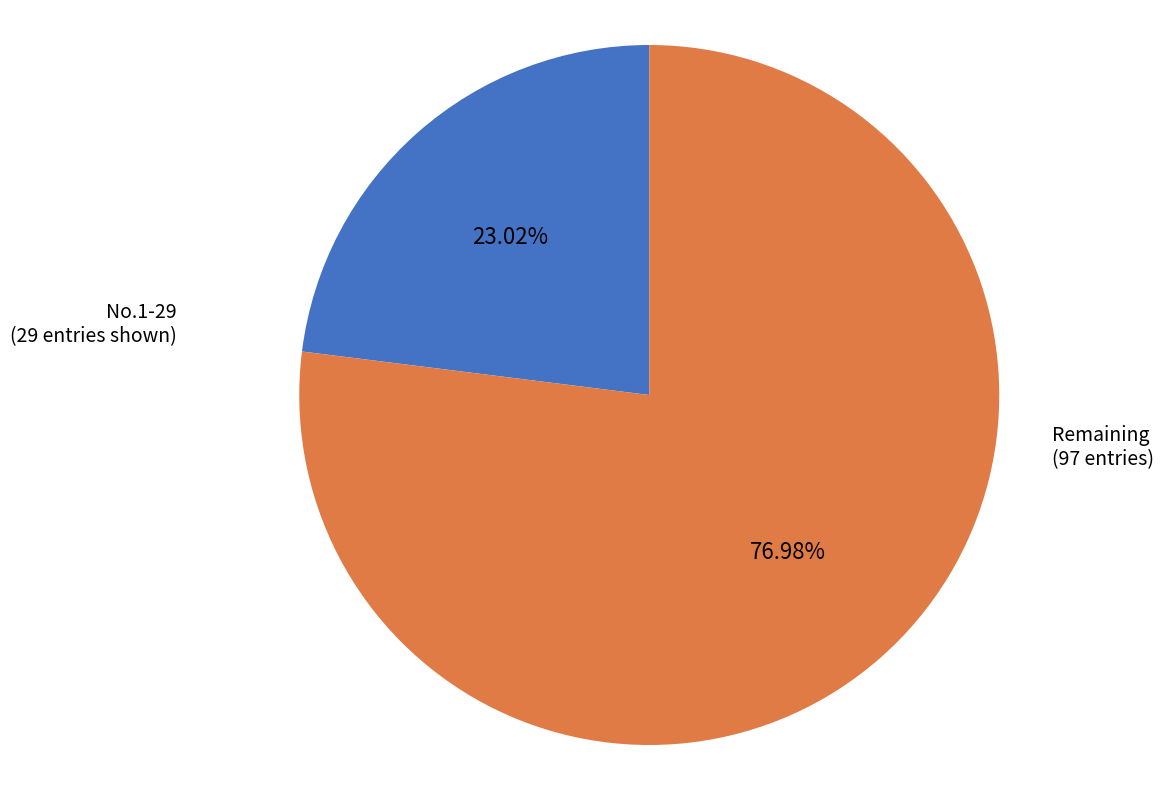

Count the number of slices in the pie.

2